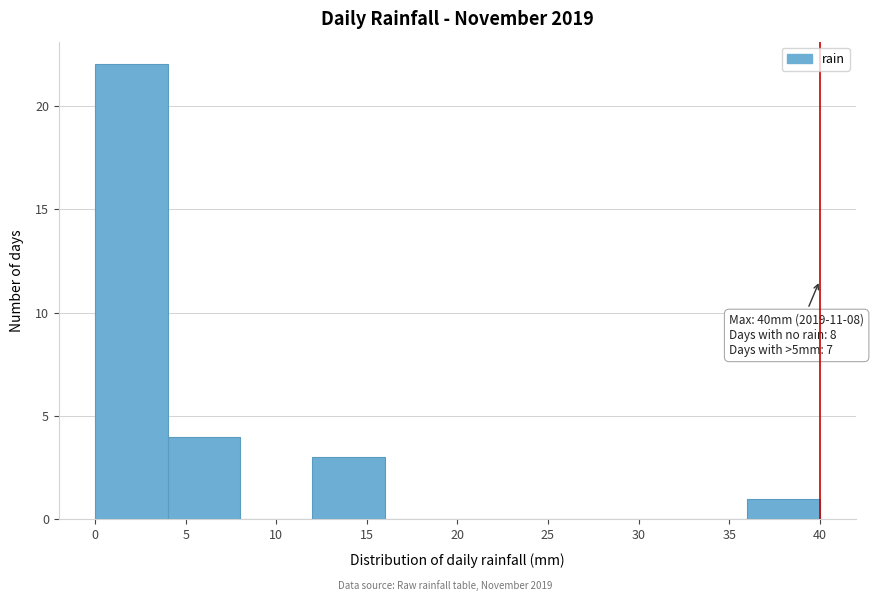

Which range on the x-axis has the tallest bar?

0 to 4